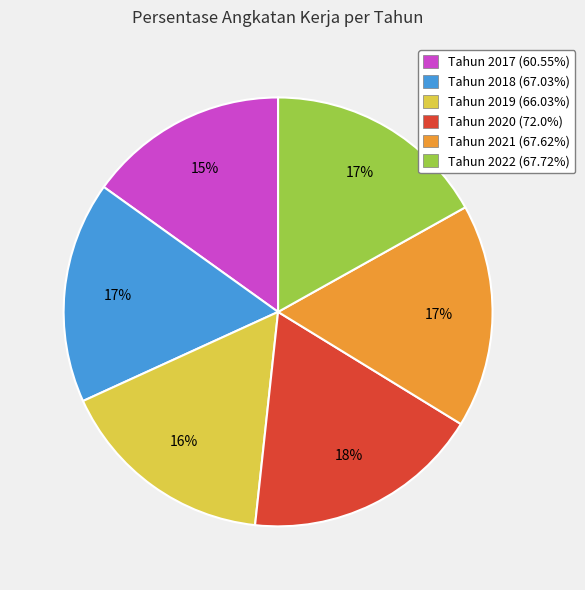

Does any single category account for the majority?

No